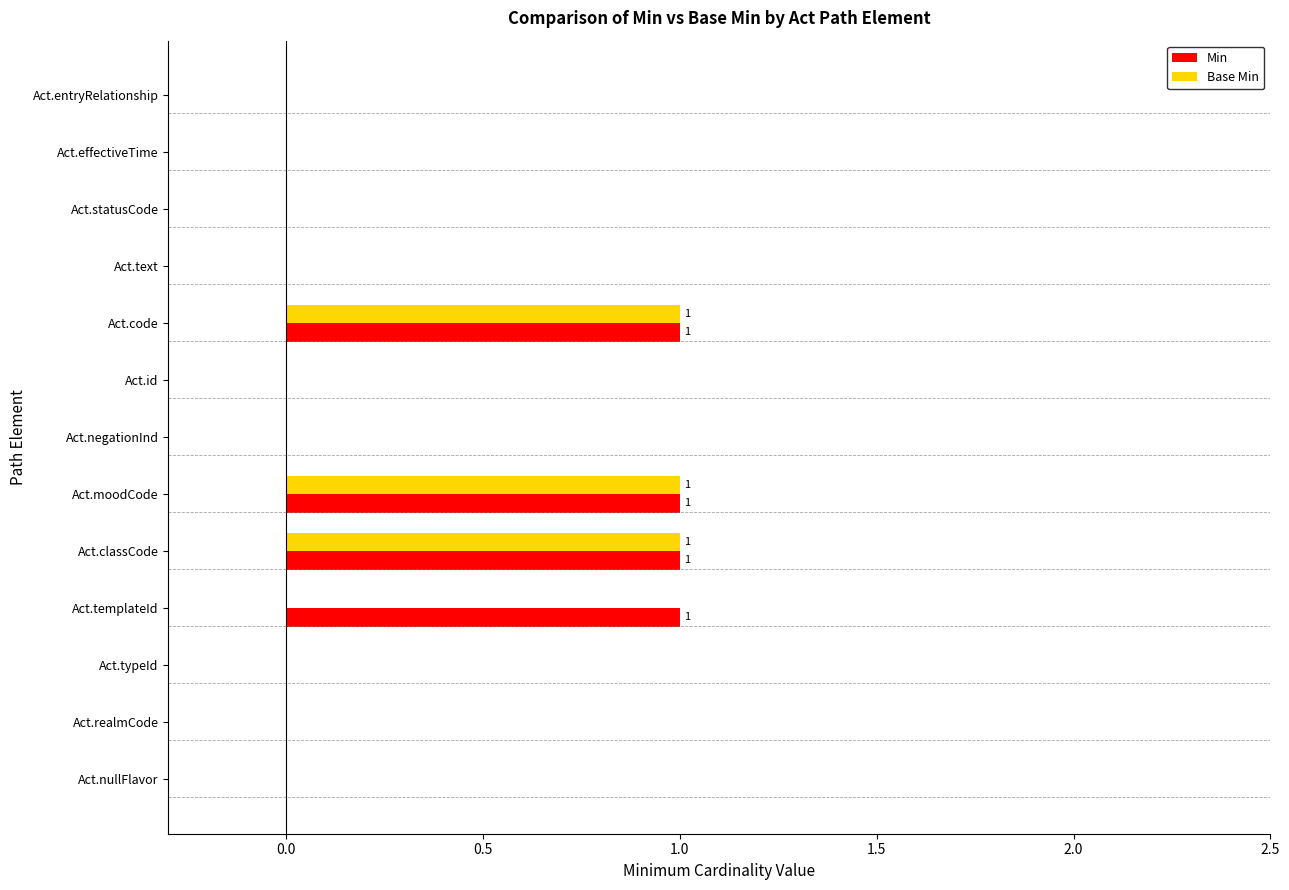

The value of Min at Act.statusCode is 0. True or false?

True